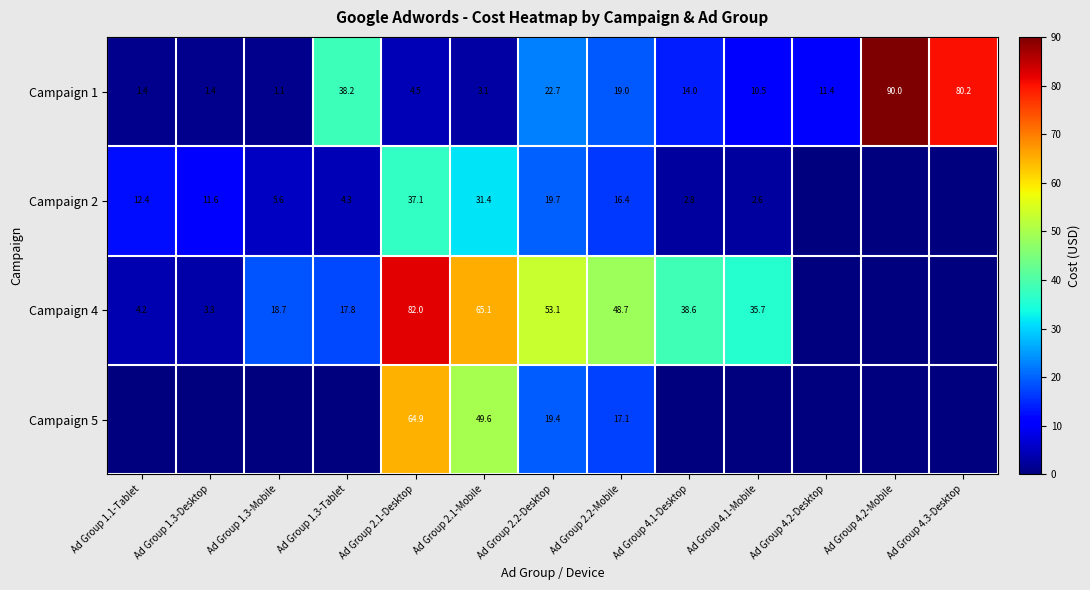

How many data points does each series have?

13